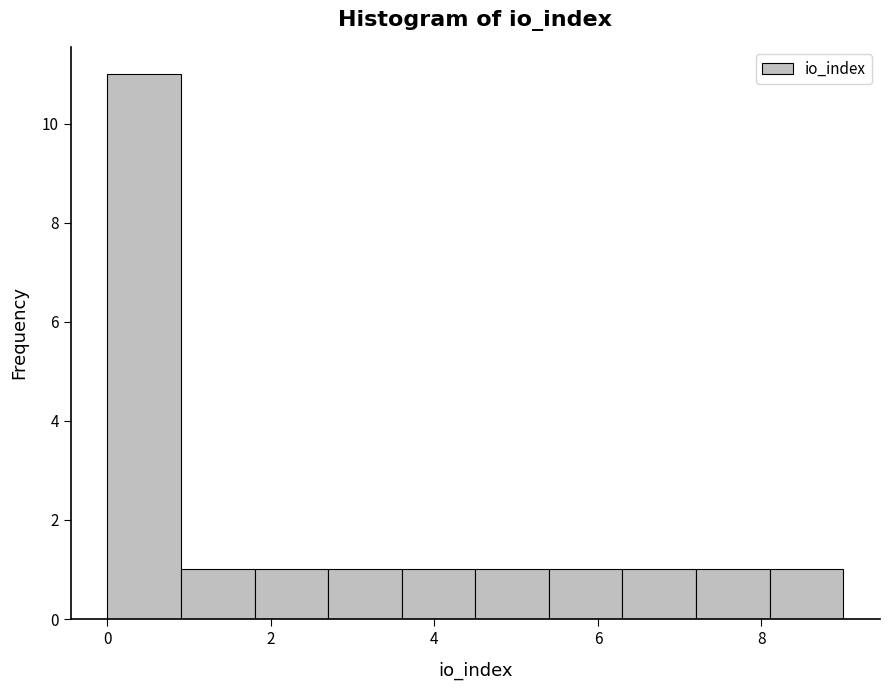

Which range on the x-axis has the tallest bar?

0.0 to 0.9